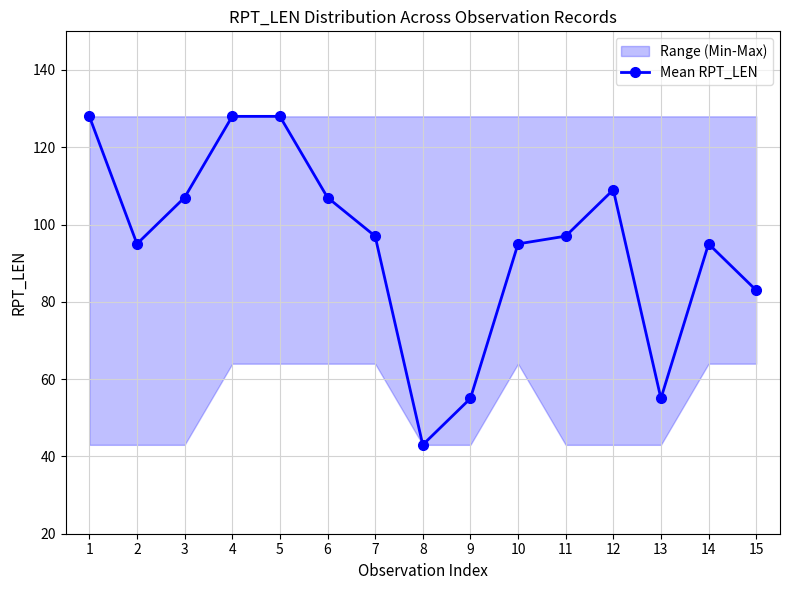

At which category does the data reach its first local peak?

12